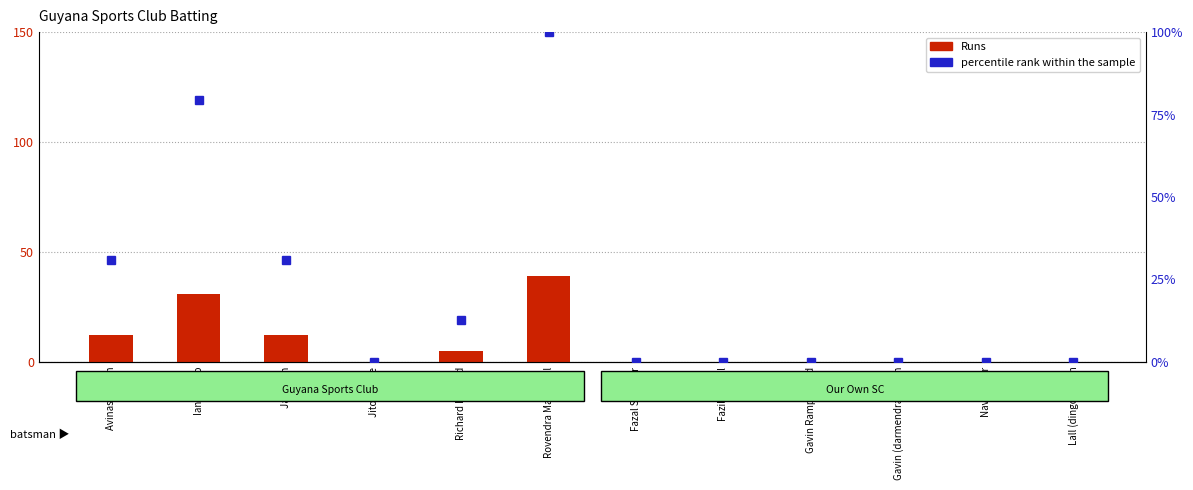

At which label is Runs closest to 19?

Avinash Singh